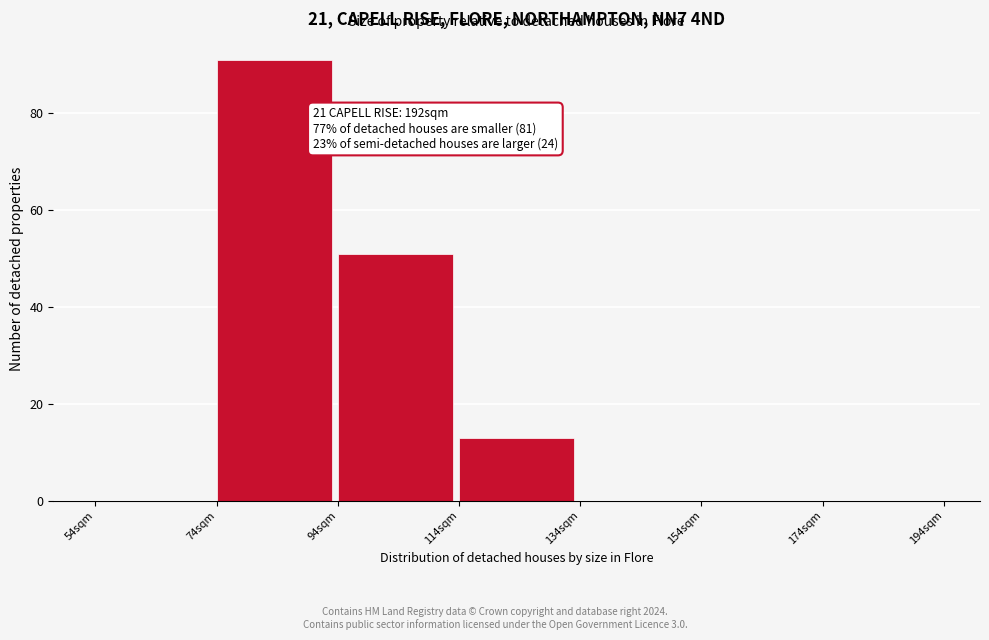

Over which range of the x-axis is the bar tallest?

74 to 94